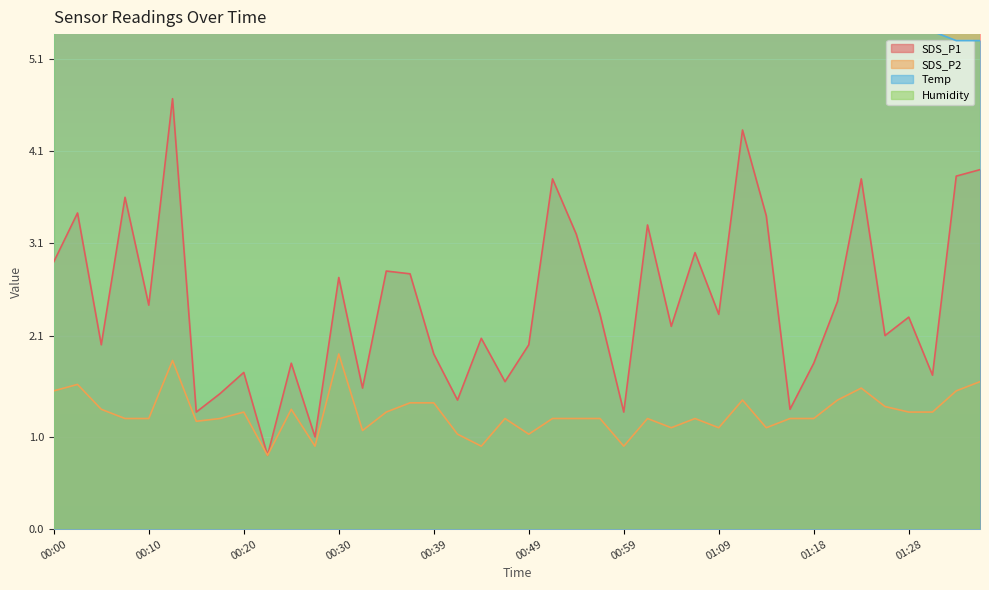

True or false: Temp and SDS_P1 cross at least once.

False